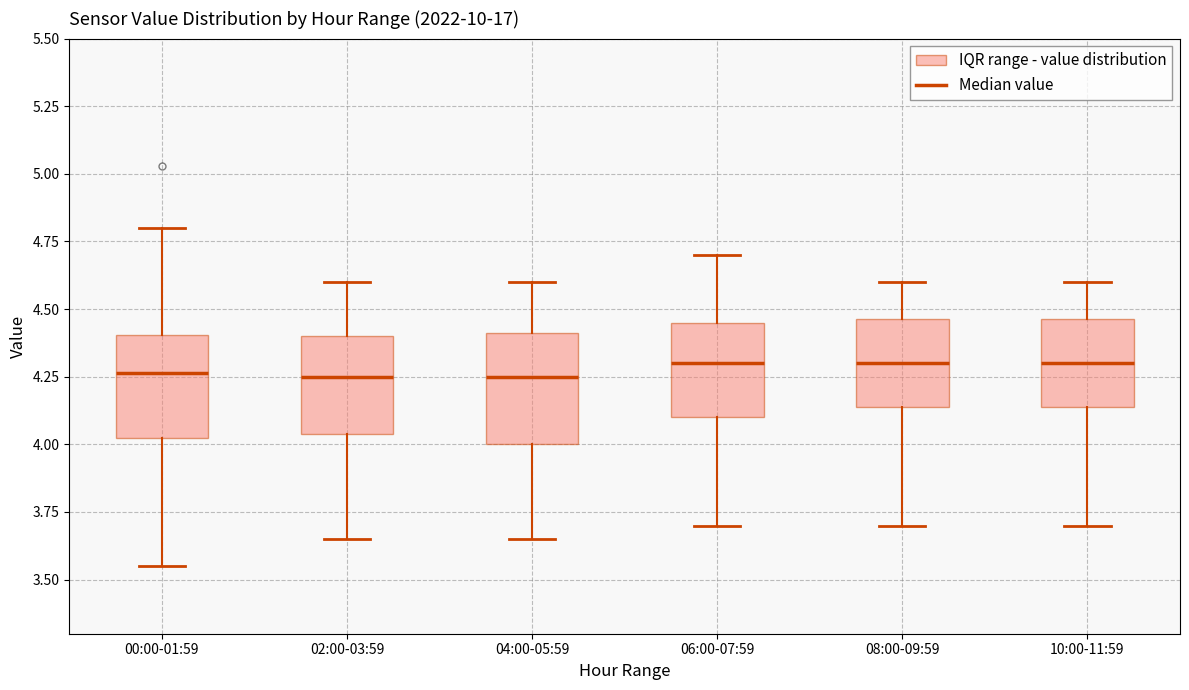

Reading left to right, read every box against the y-axis: the position of its median line, the range the box covers, and the ends of its whiskers. The values are not printed on the chart, so give them approximately, as read against the axis.

00:00-01:59: median 4.25, box 4.00 to 4.40, whiskers 3.55 to 4.80
02:00-03:59: median 4.25, box 4.05 to 4.40, whiskers 3.65 to 4.60
04:00-05:59: median 4.25, box 4.00 to 4.40, whiskers 3.65 to 4.60
06:00-07:59: median 4.30, box 4.10 to 4.45, whiskers 3.70 to 4.70
08:00-09:59: median 4.30, box 4.15 to 4.45, whiskers 3.70 to 4.60
10:00-11:59: median 4.30, box 4.15 to 4.45, whiskers 3.70 to 4.60